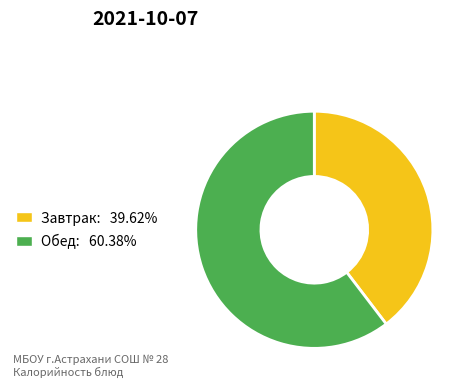

Is there any slice that represents more than half of the pie?

Yes